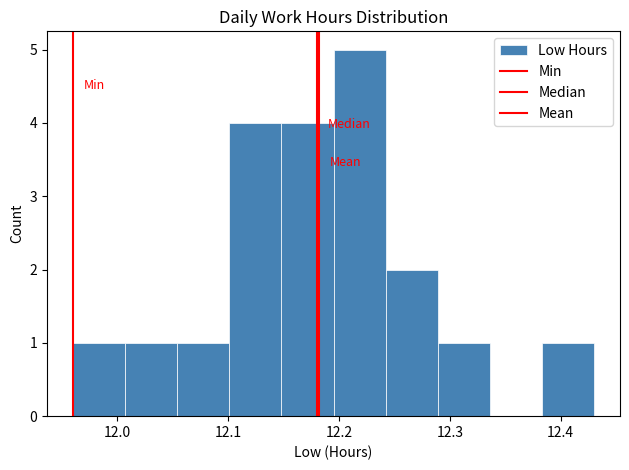

Which range on the x-axis has the tallest bar?

12.195 to 12.242